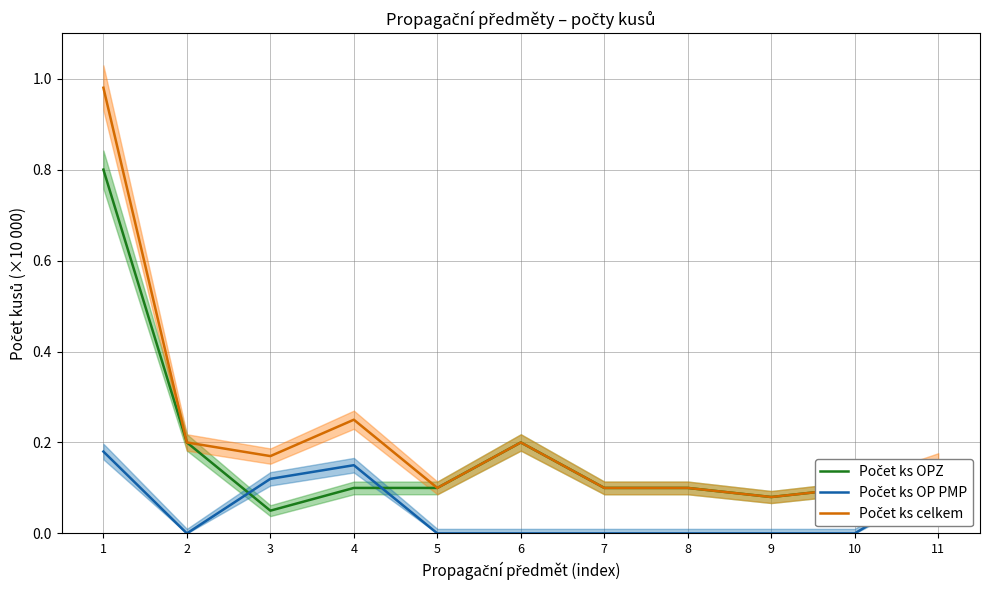

True or false: Počet ks OPZ and Počet ks celkem cross at least once.

False